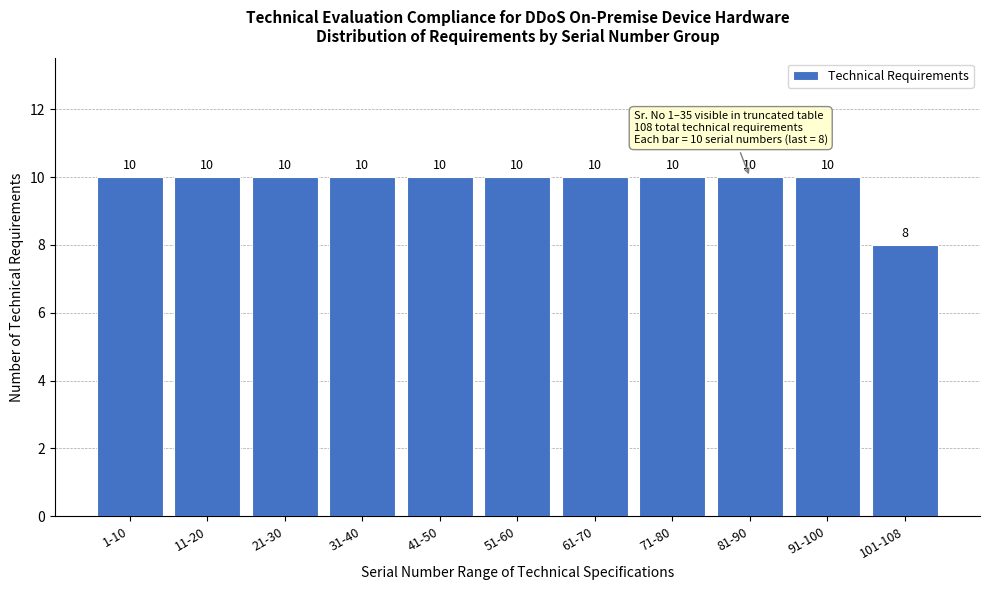

Reading left to right, extract all data points from this chart.

10	10	10	10	10	10	10	10	10	10	8